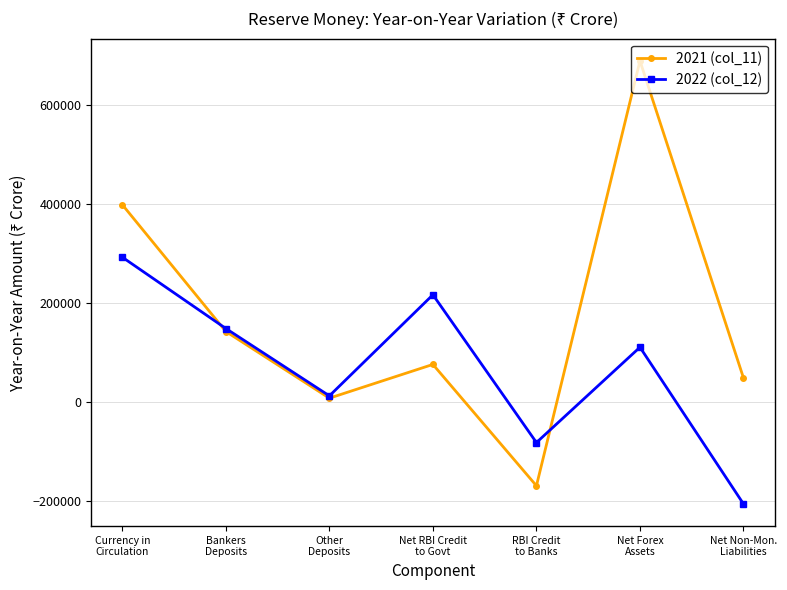

How many intersections are there between 2021 (col_11) and 2022 (col_12)?

2